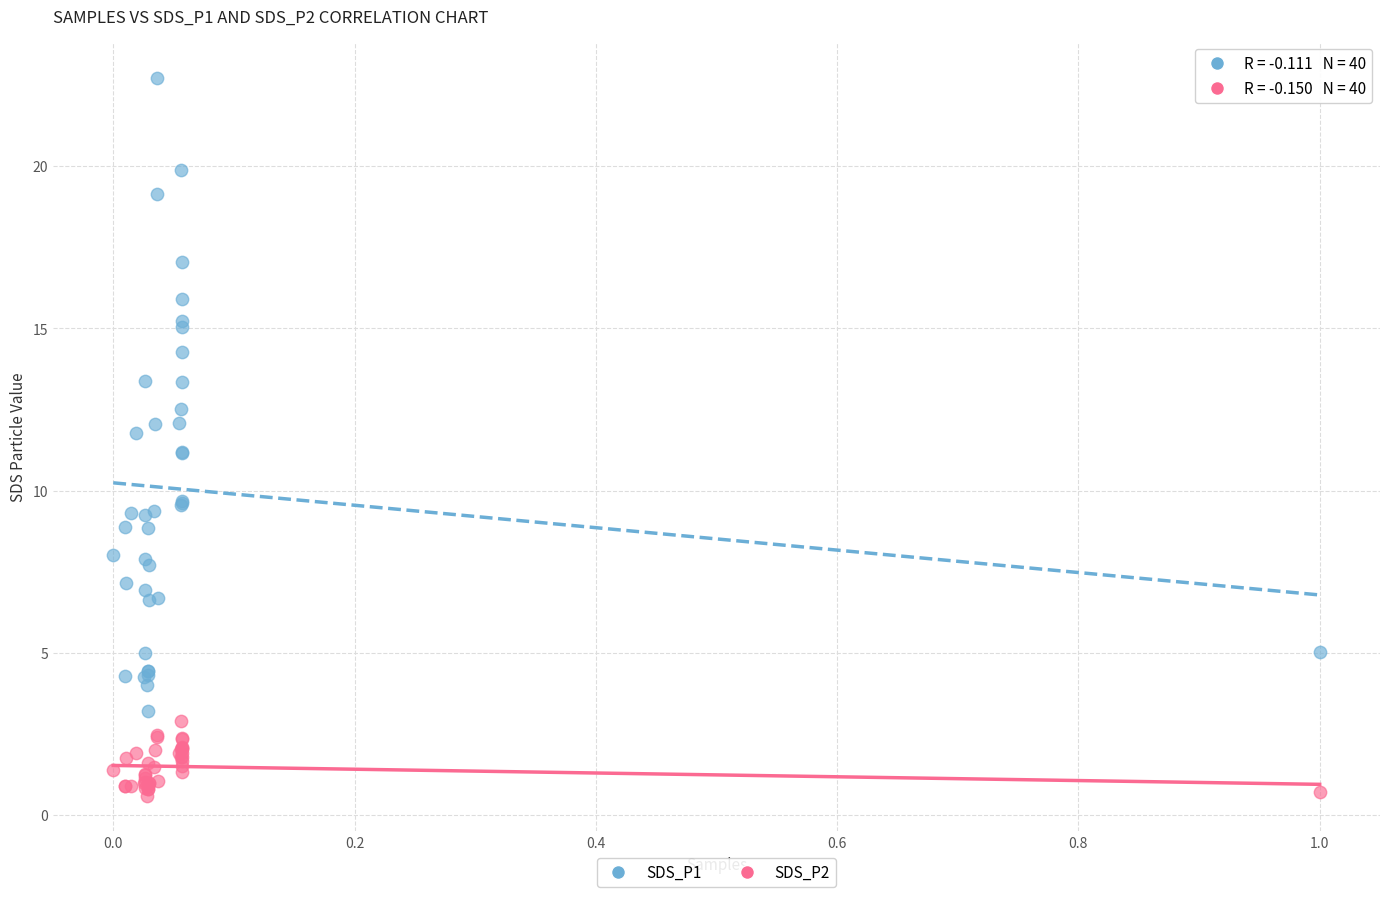

Which series contains the lowest Y value?

SDS_P2